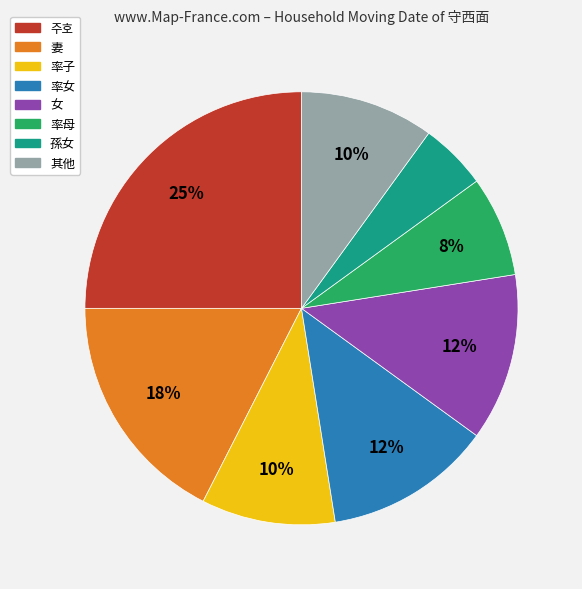

Does any single category account for the majority?

No